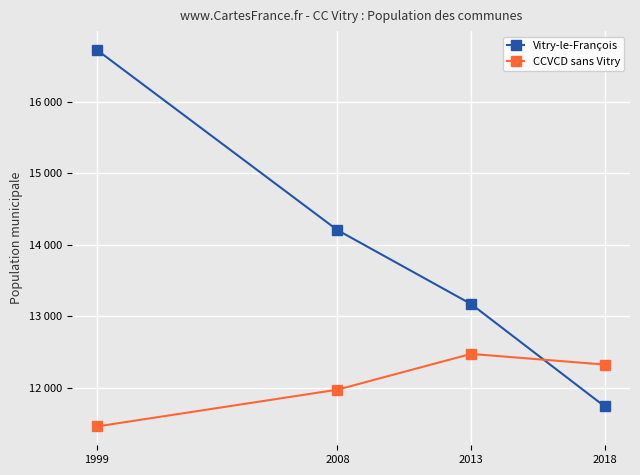

What is the difference between the maximum and second lowest values in the CCVCD sans Vitry series?

500